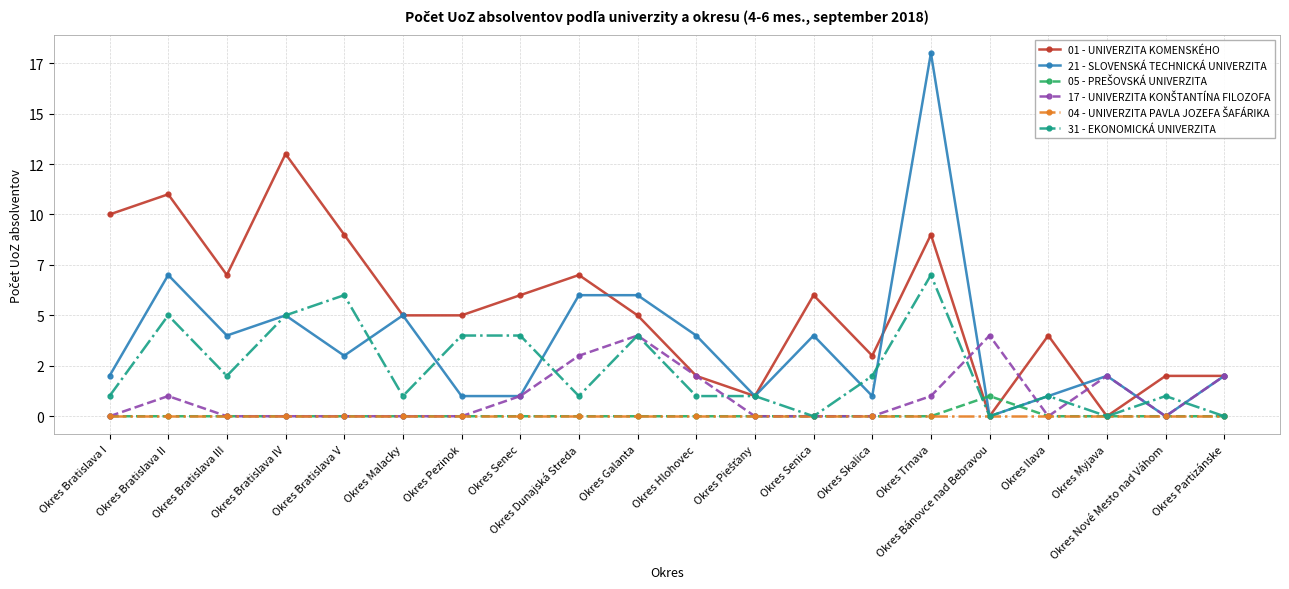

Between Okres Pezinok and Okres Galanta, which is larger?

Okres Pezinok